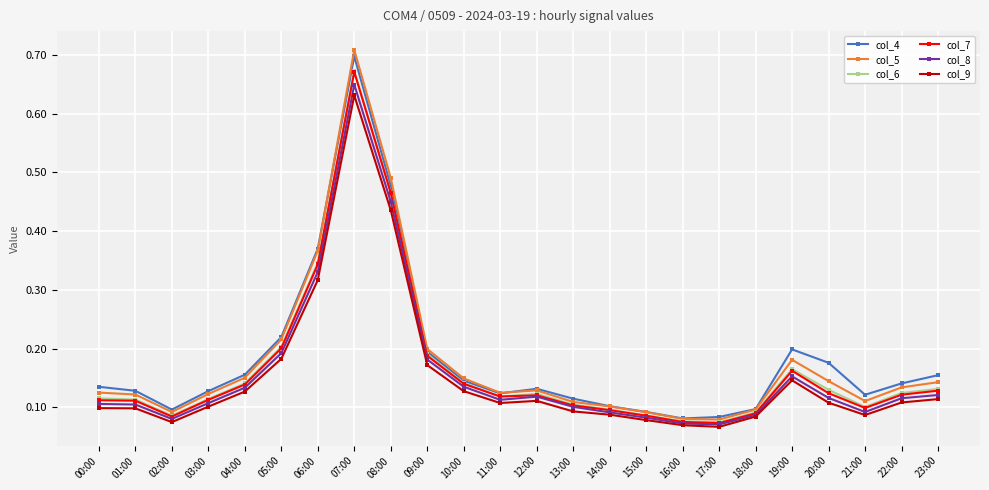

The value of col_8 at 03:00 is 0.1. True or false?

True